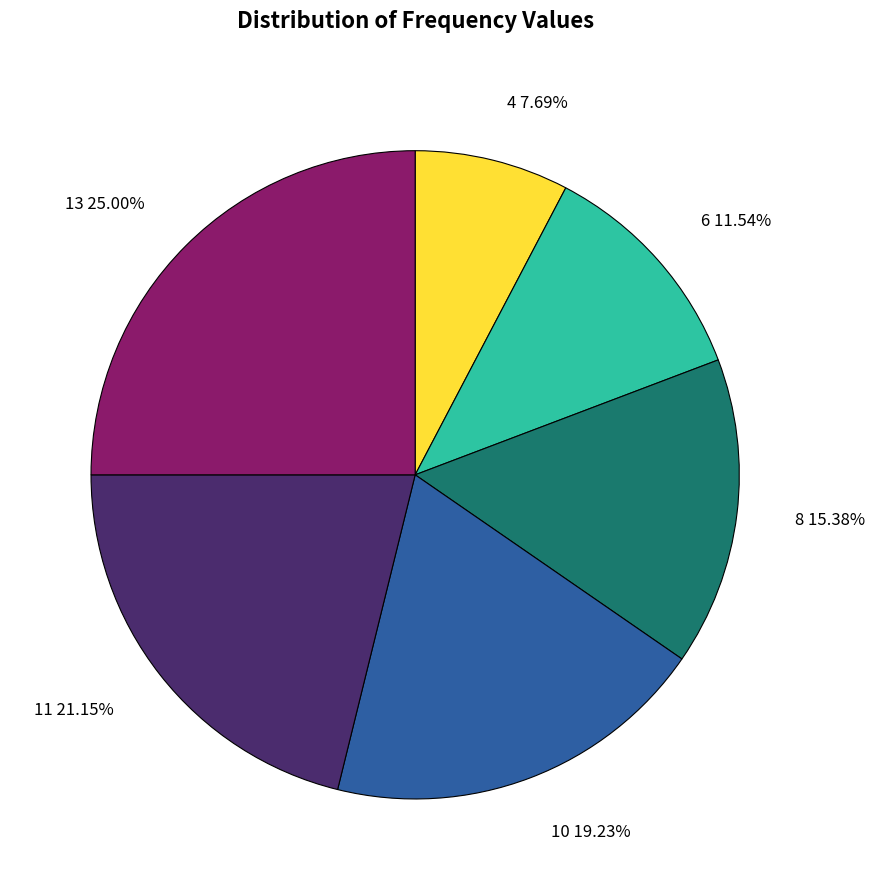

Between 10 19.23% and 11 21.15%, which is larger?

11 21.15%